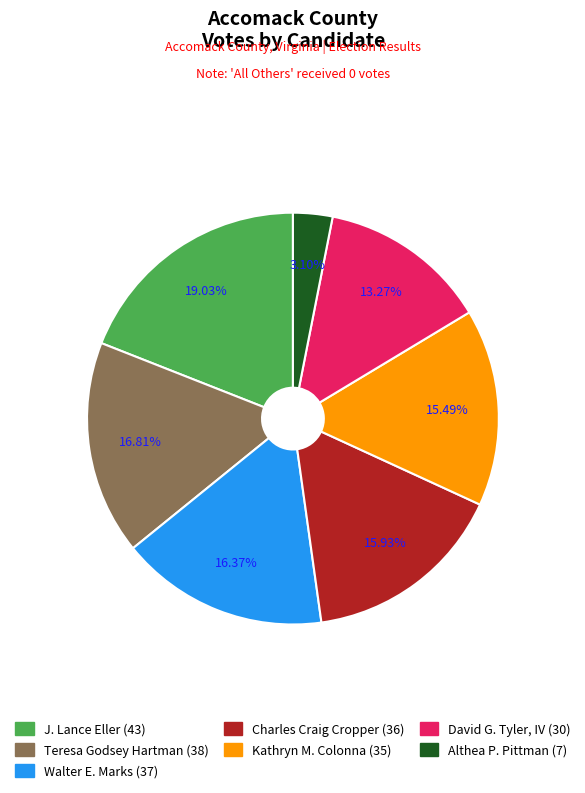

What is the largest slice in the pie chart?

J. Lance Eller